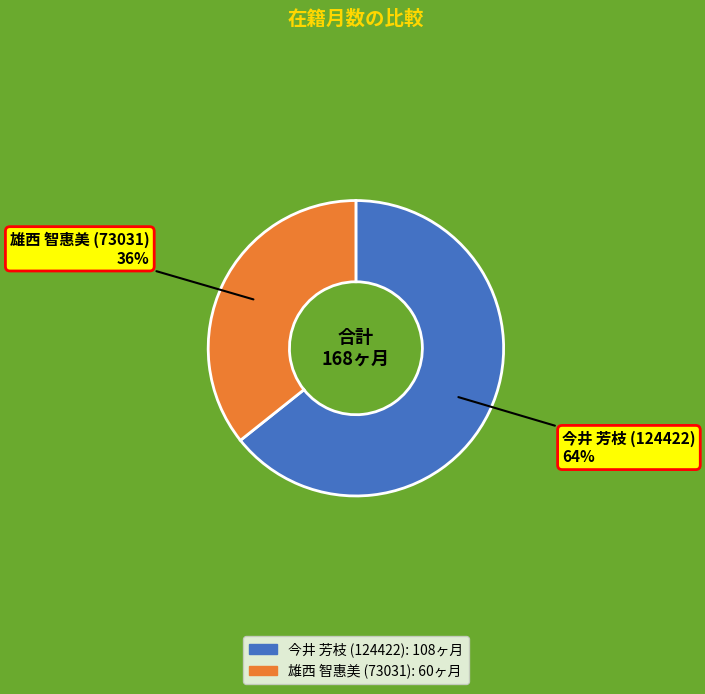

Is the sum of 雄西 智惠美 (73031) and 今井 芳枝 (124422) greater than half?

Yes